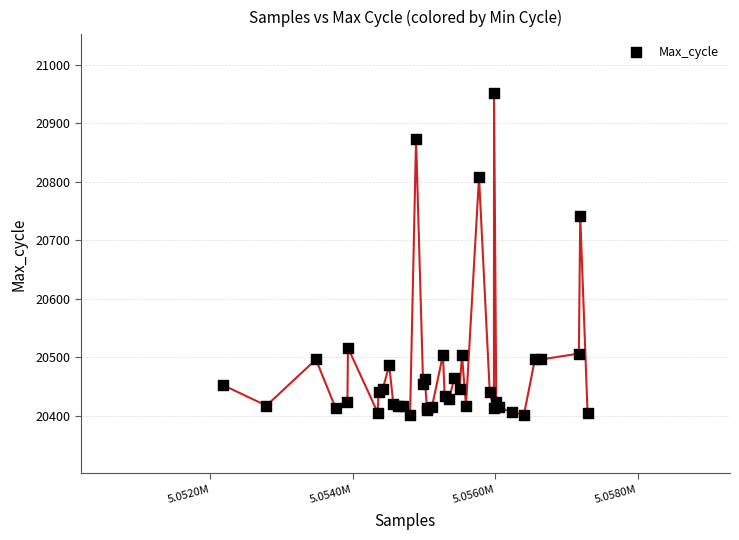

What Y value in the scatter plot is closest to 20676?

20742